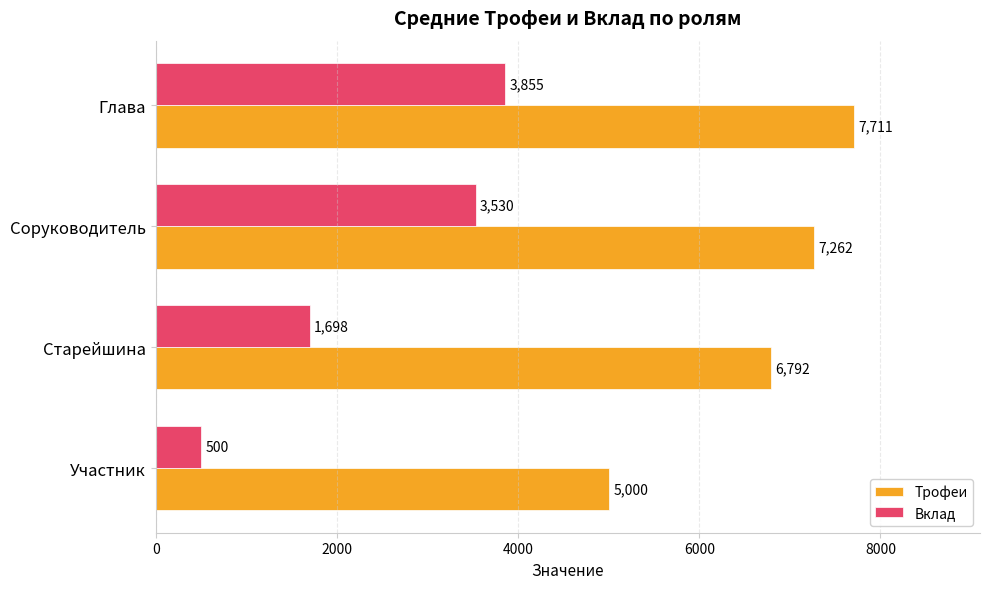

Rank the series at Соруководитель from highest to lowest value.

Трофеи, Вклад